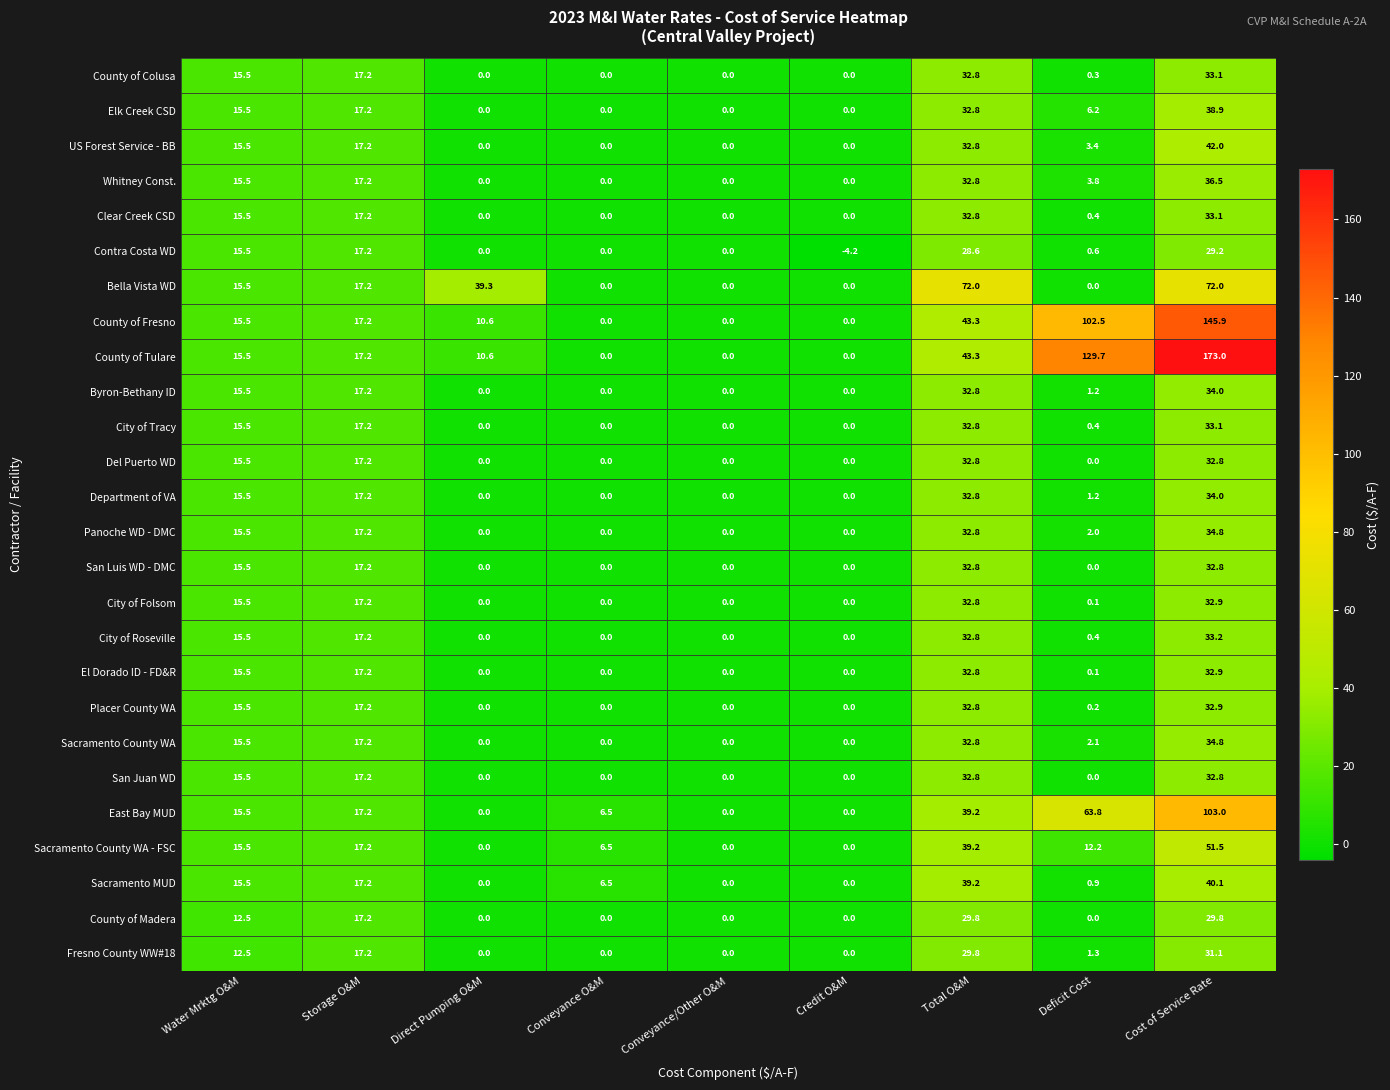

What is the difference between the maximum and minimum values in the Bella Vista WD series?

72.0